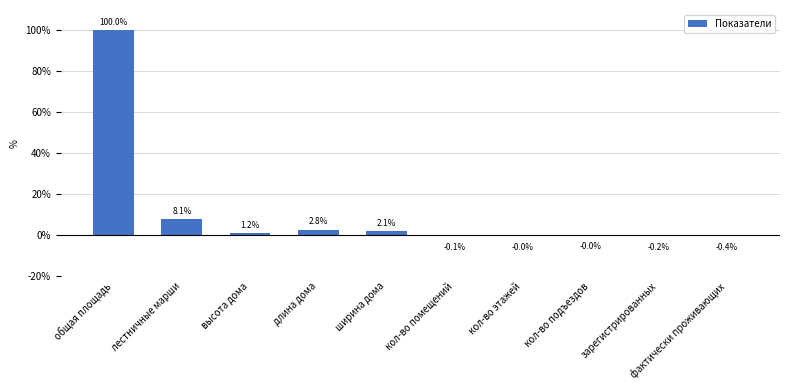

At which label does the data first exceed 1?

общая площадь